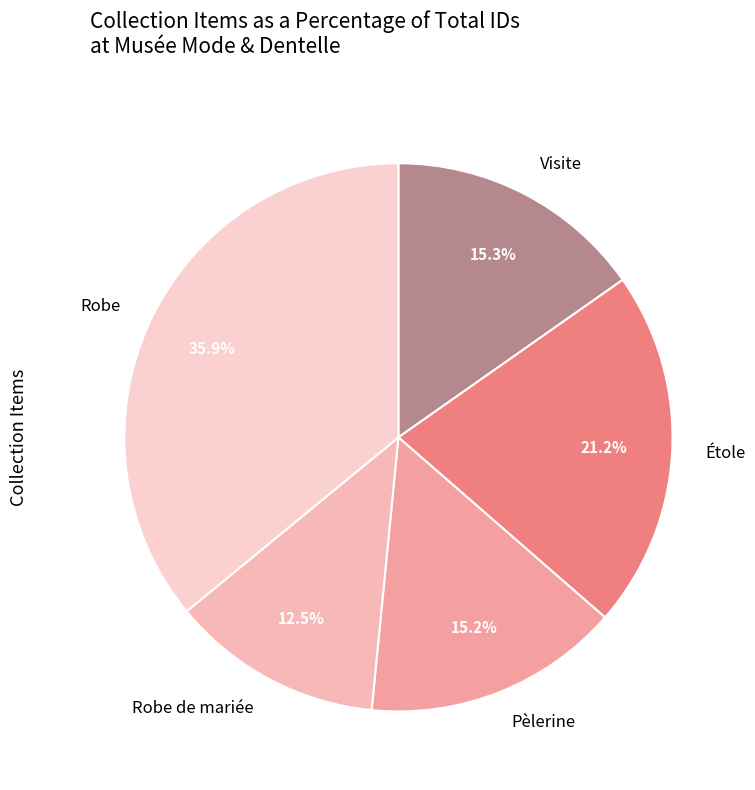

How many segments does this pie chart have?

5